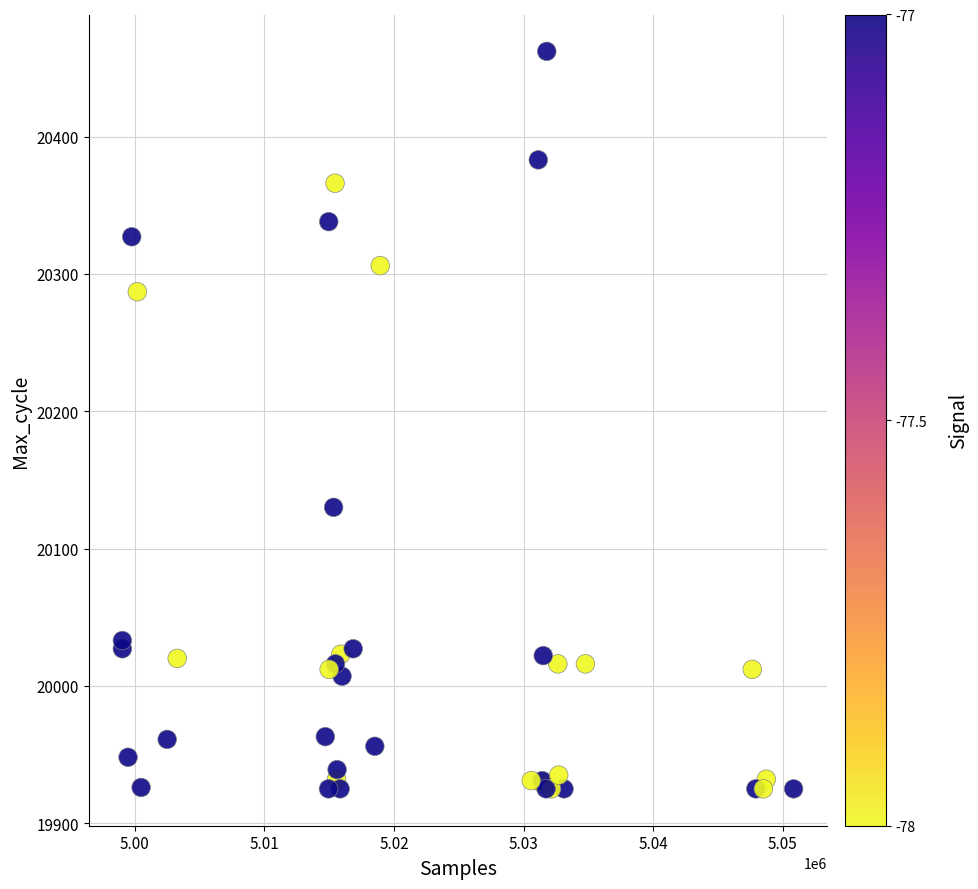

What Y value in the scatter plot is closest to 20193?

20130